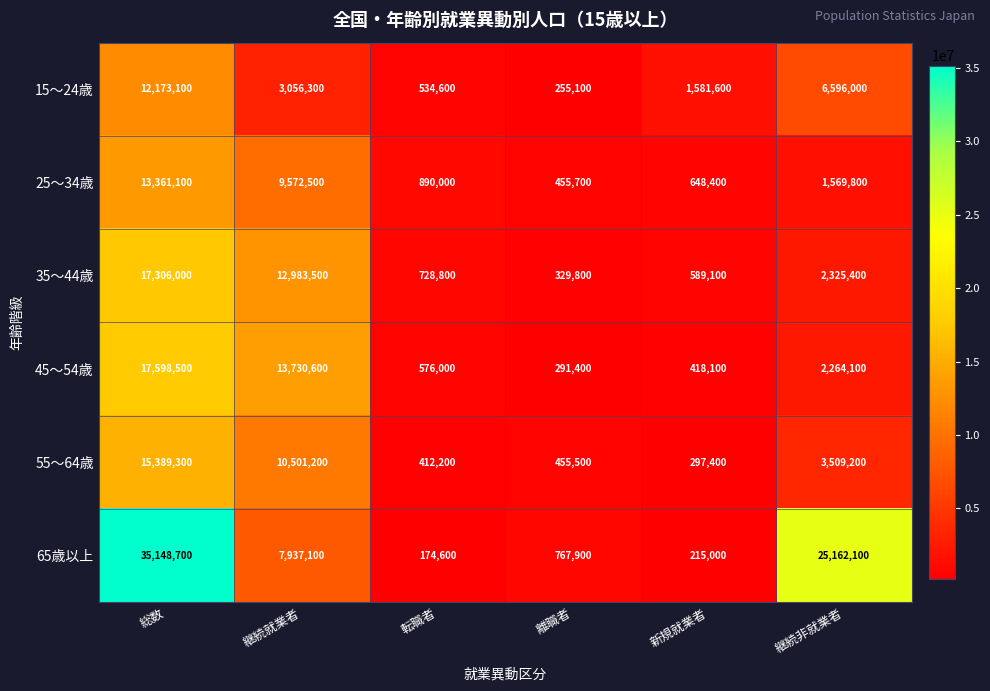

Where does the 35～44歳 series first go above 2325400?

総数